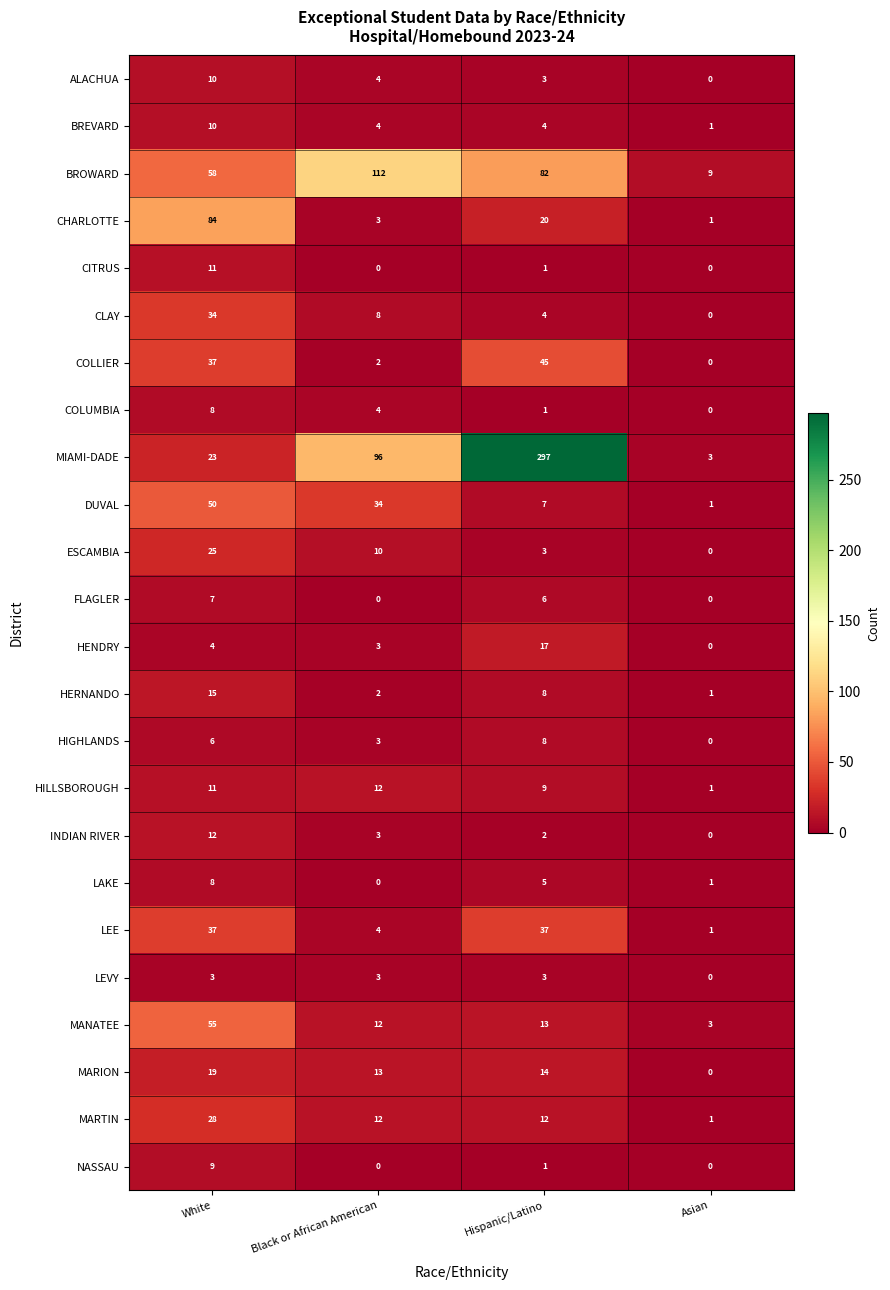

Rank the categories by ALACHUA value from highest to lowest.

White, Black or African American, Hispanic/Latino, Asian